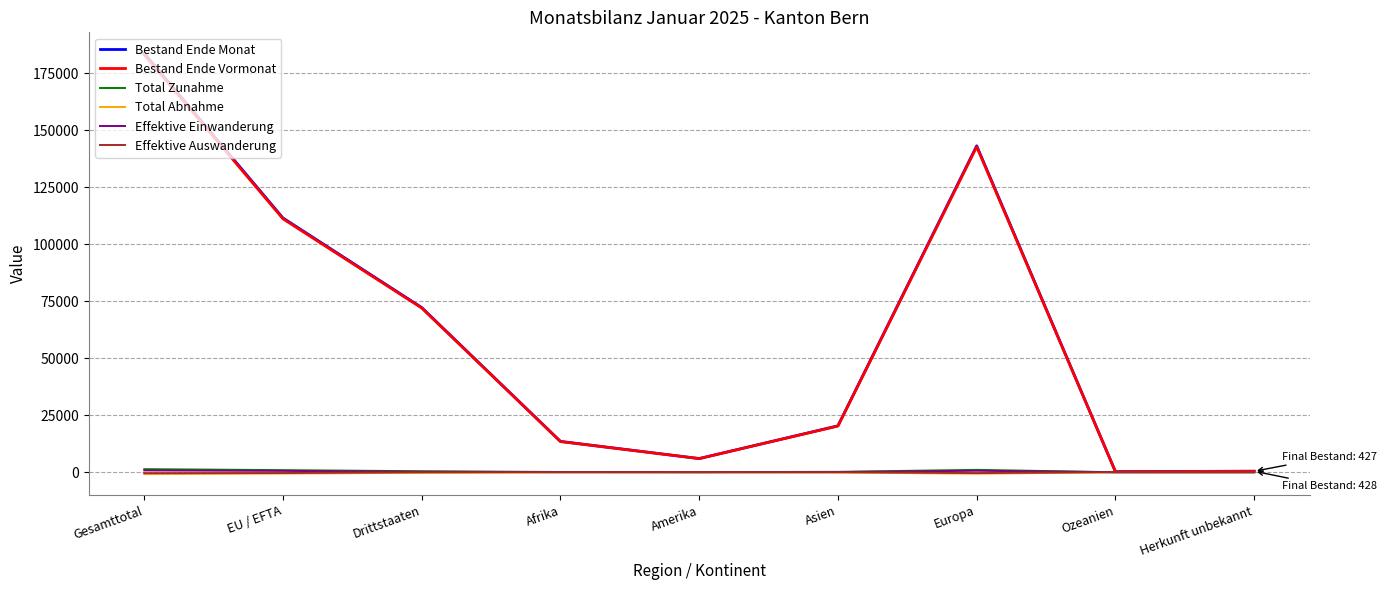

The value of Bestand Ende Monat at Drittstaaten is 39660. True or false?

False